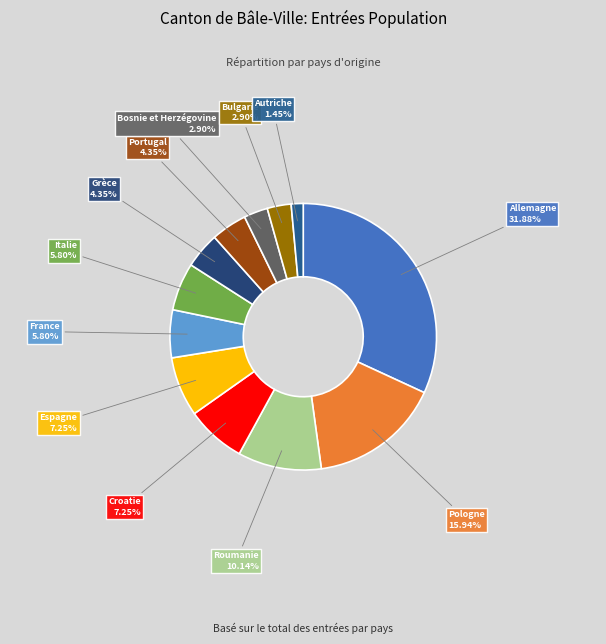

Is Grèce the majority of the pie?

No